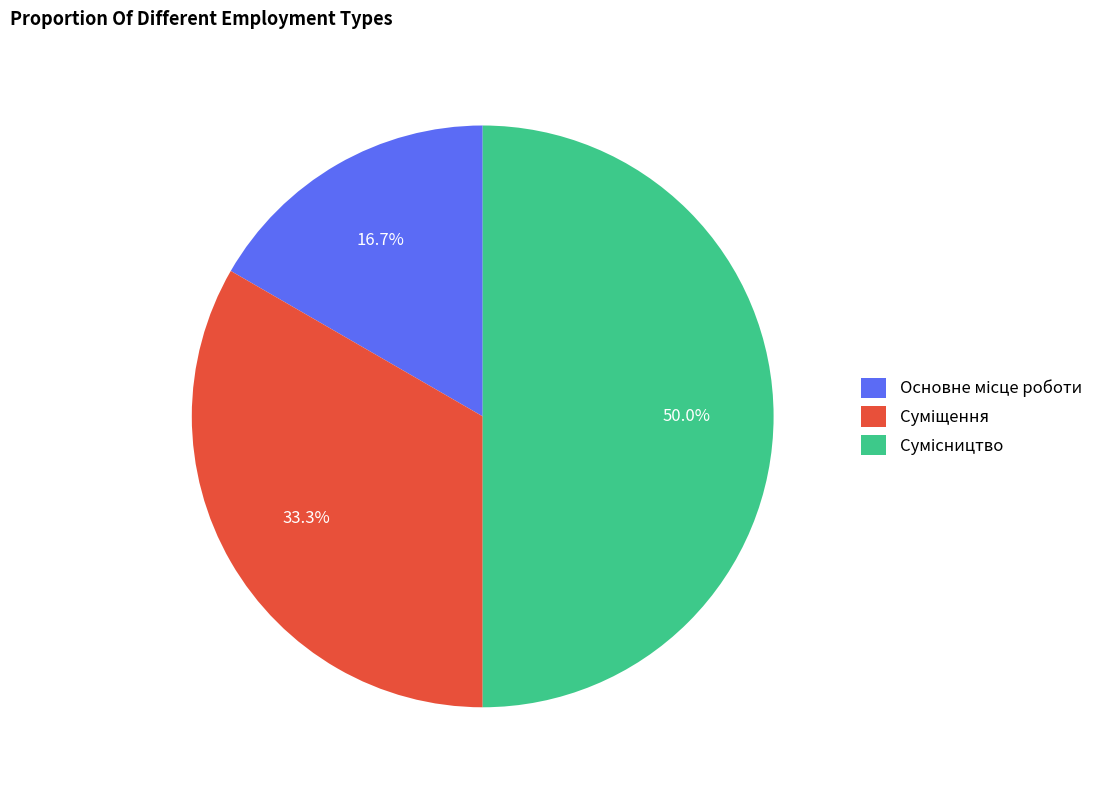

To the nearest percent, what is the difference between the largest and smallest slice percentages?

33%